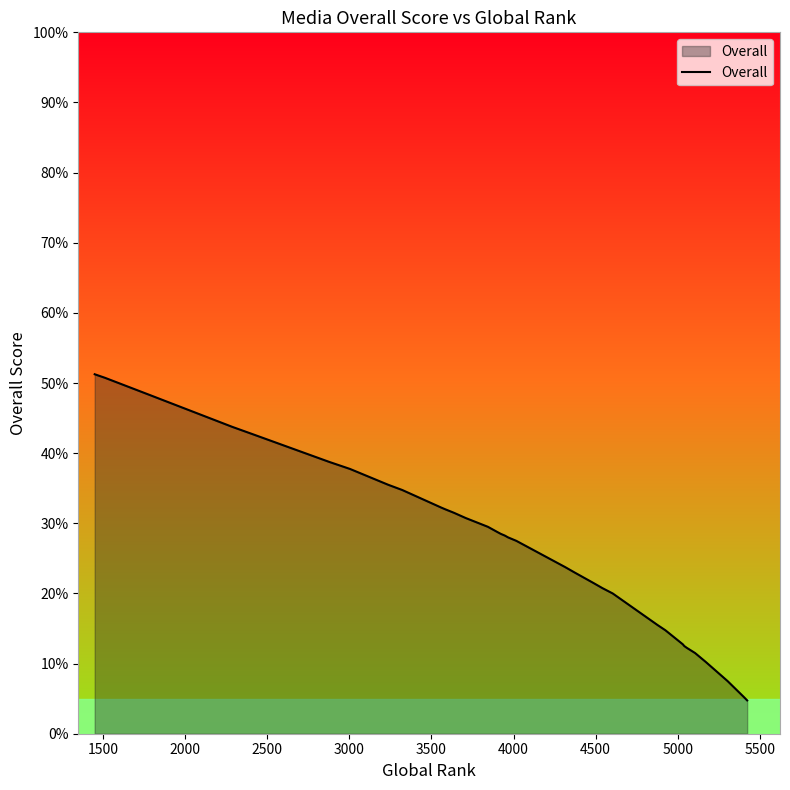

How many values are below 27?

20